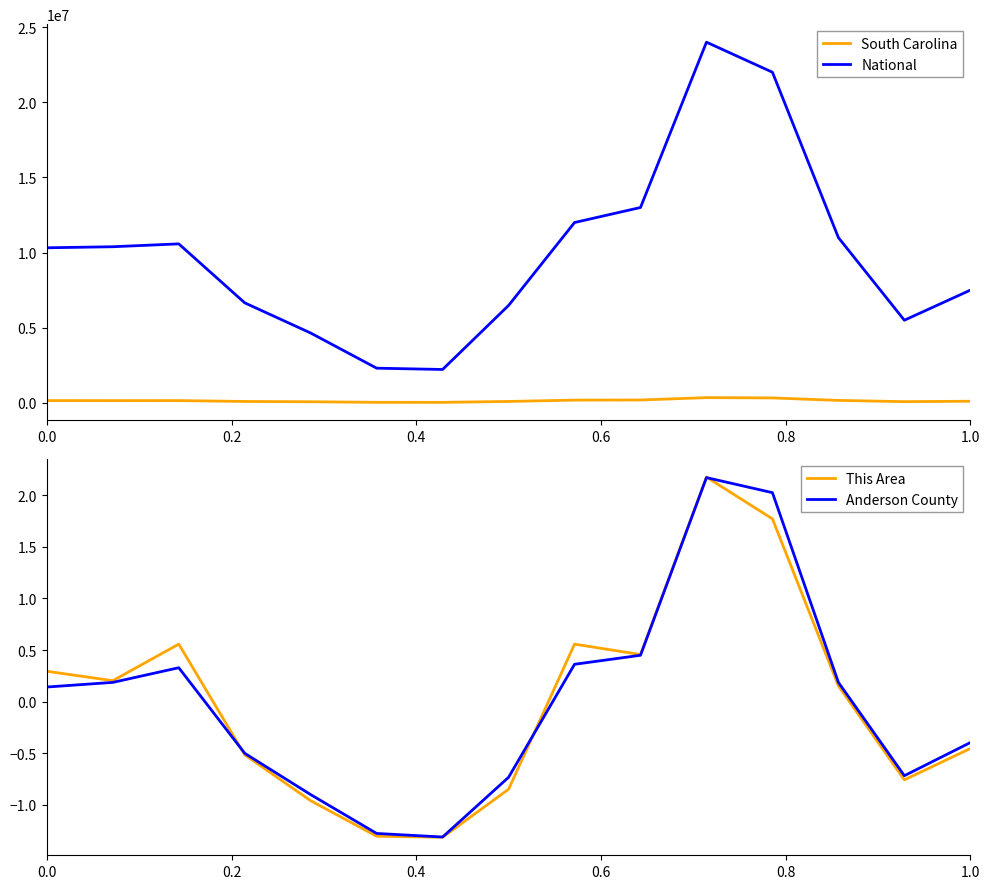

True or false: South Carolina has a value of 153432 at 0.0.

True